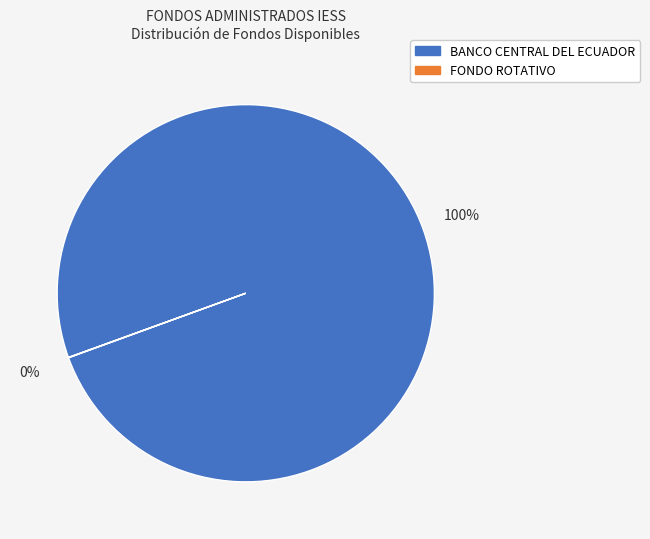

What is the majority slice?

BANCO CENTRAL DEL ECUADOR